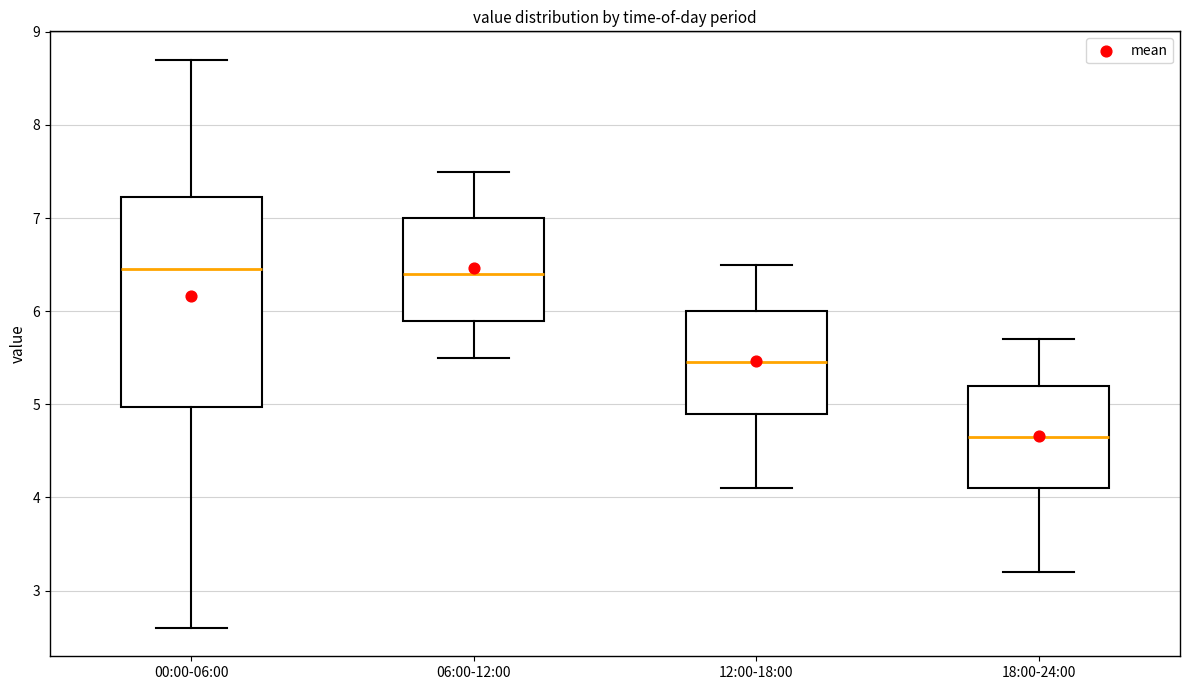

Reading left to right, transcribe this box plot: for each box, give where its median line is, the range the box spans, and where its two whiskers end, as read against the y-axis. The values are not printed on the chart, so give them approximately, as read against the axis.

00:00-06:00: median 6.5, box 5.0 to 7.2, whiskers 2.6 to 8.7
06:00-12:00: median 6.4, box 5.9 to 7.0, whiskers 5.5 to 7.5
12:00-18:00: median 5.5, box 4.9 to 6.0, whiskers 4.1 to 6.5
18:00-24:00: median 4.7, box 4.1 to 5.2, whiskers 3.2 to 5.7